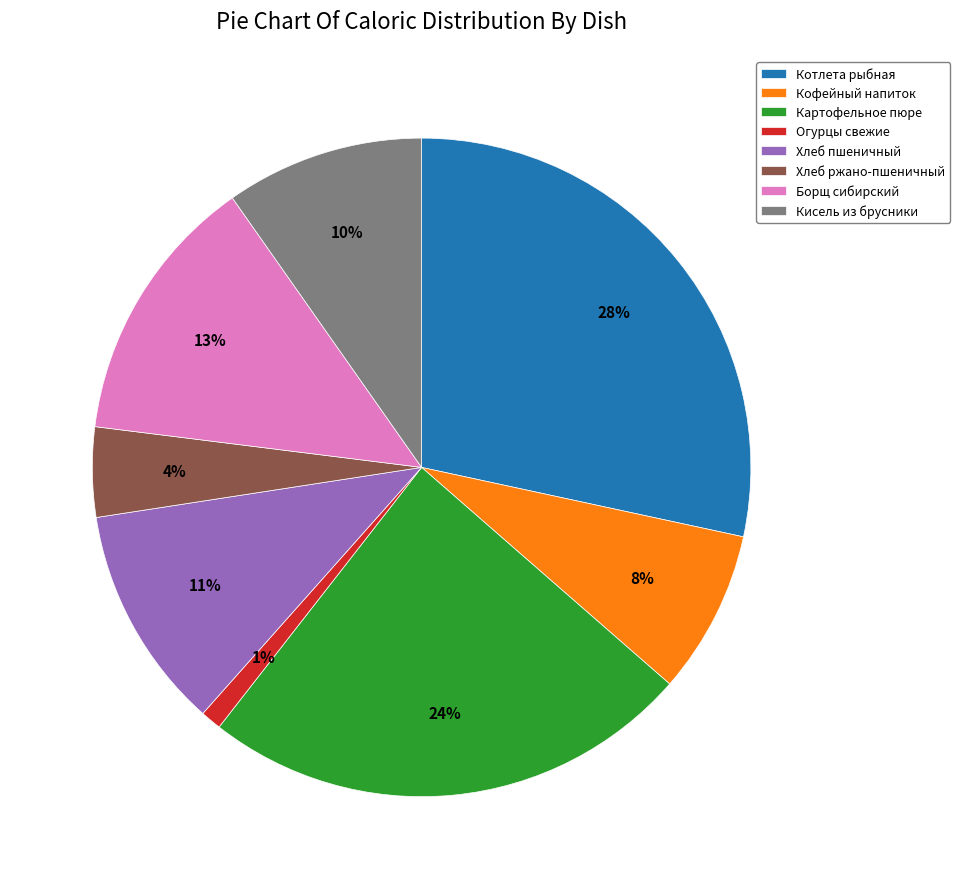

To the nearest percent, what is the combined percentage of Кисель из брусники and Картофельное пюре?

34%